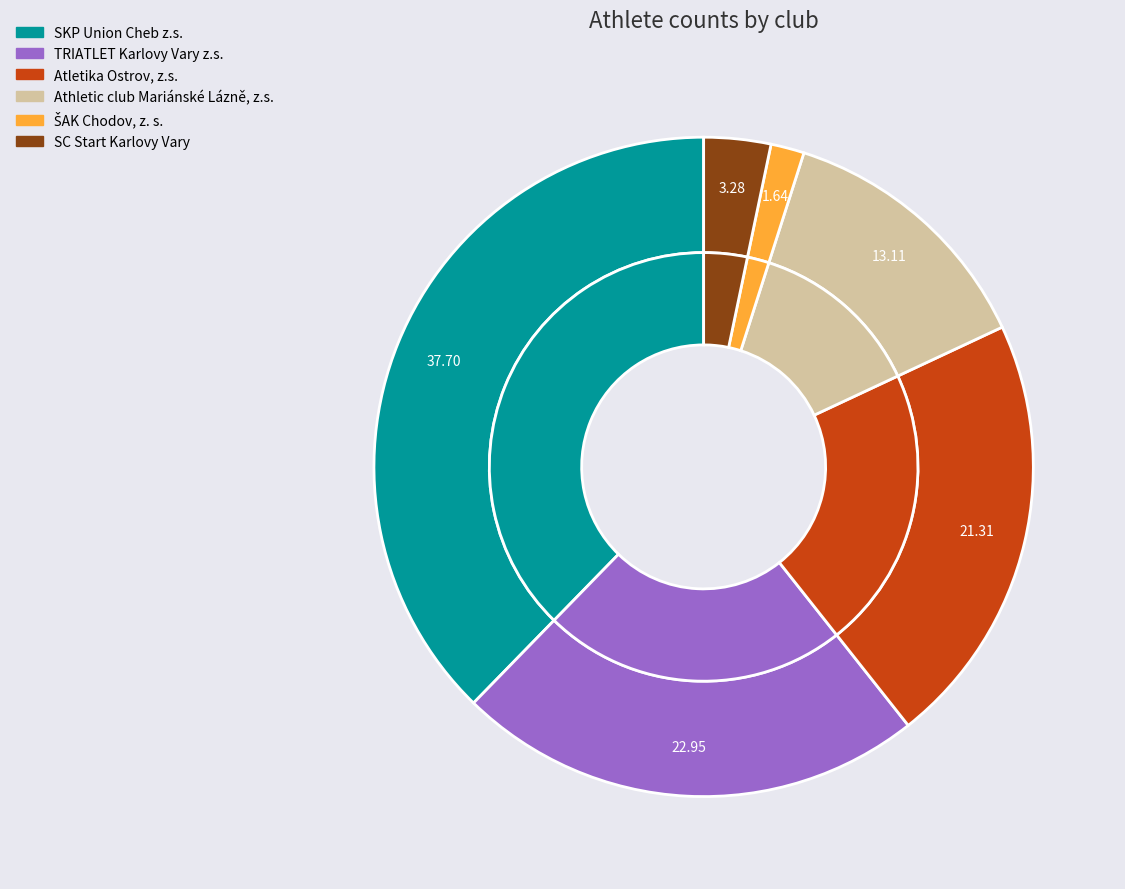

What is the change in value from TRIATLET Karlovy Vary z.s. to Atletika Ostrov, z.s.?

-1